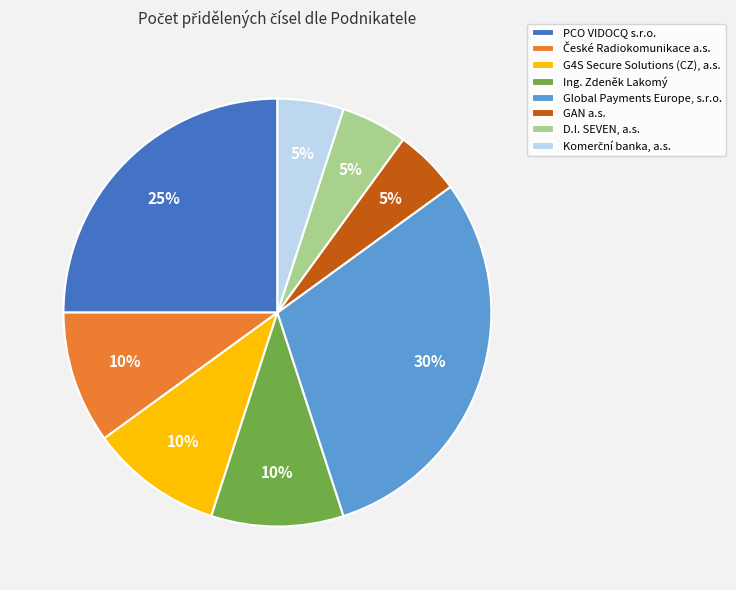

How many slices are in this pie chart?

8